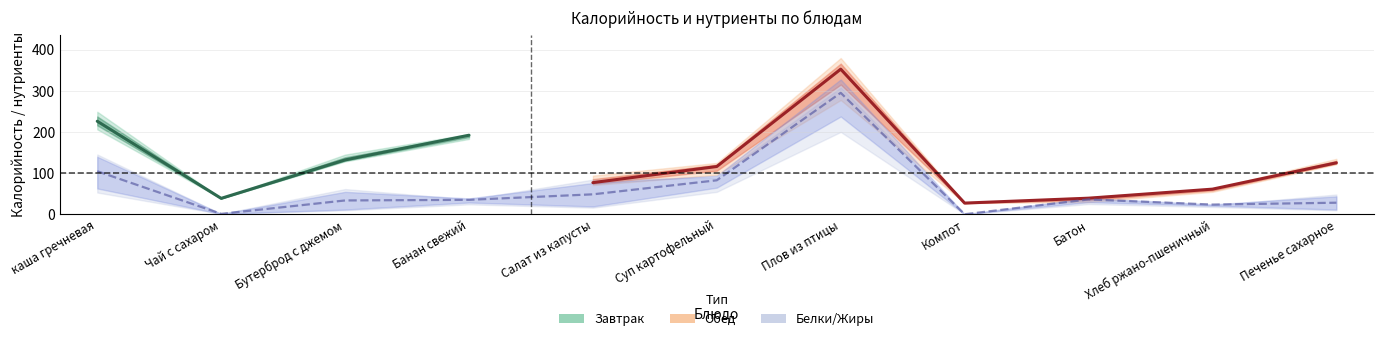

True or false: Калорийность and Жиры cross at least once.

False